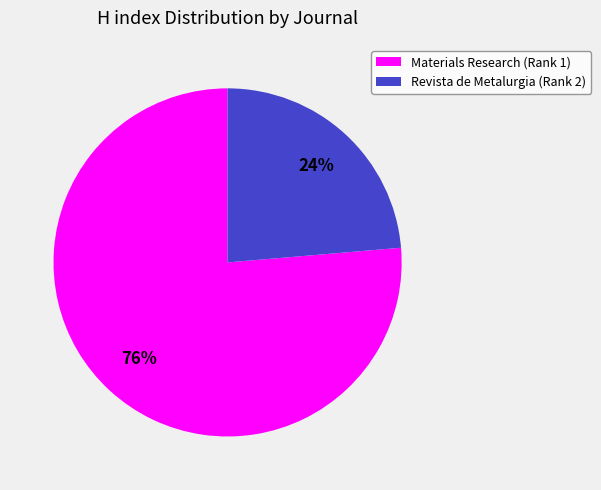

Count the number of slices in the pie.

2